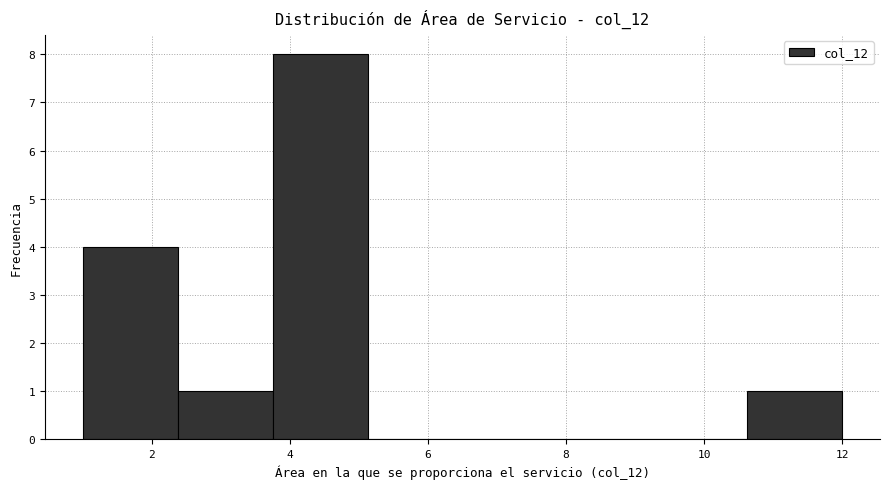

What is the height of the bar covering 1.0 to 2.4 on the x-axis? Neither the bar edges nor the heights are printed on the chart, so give them approximately, as read against the axes.

4